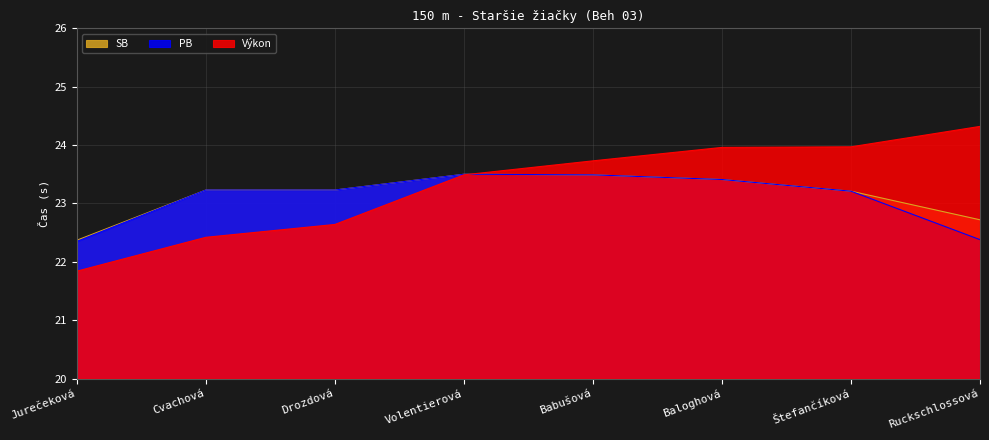

How many categories are shown in the chart?

8